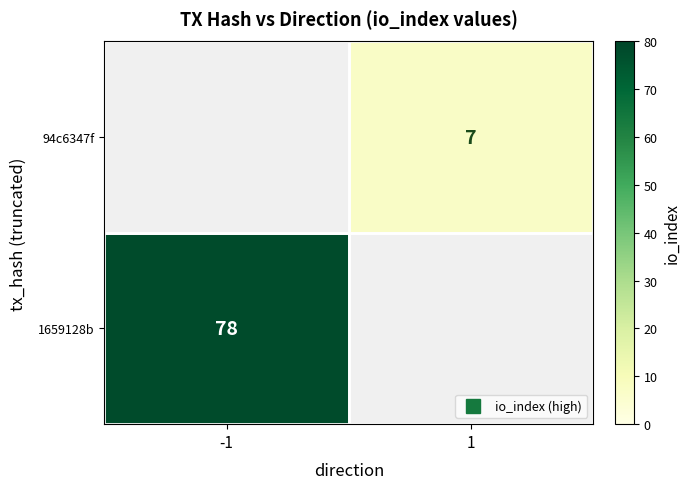

At which category does the chart reach its peak across all series?

-1